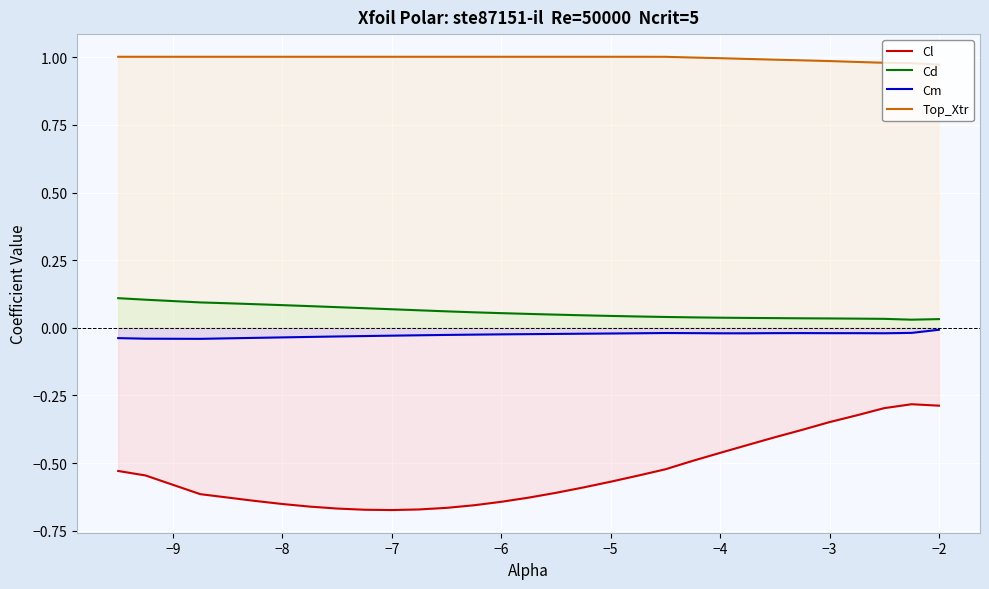

The Top_Xtr series shows 1.0 at −5. True or false?

True